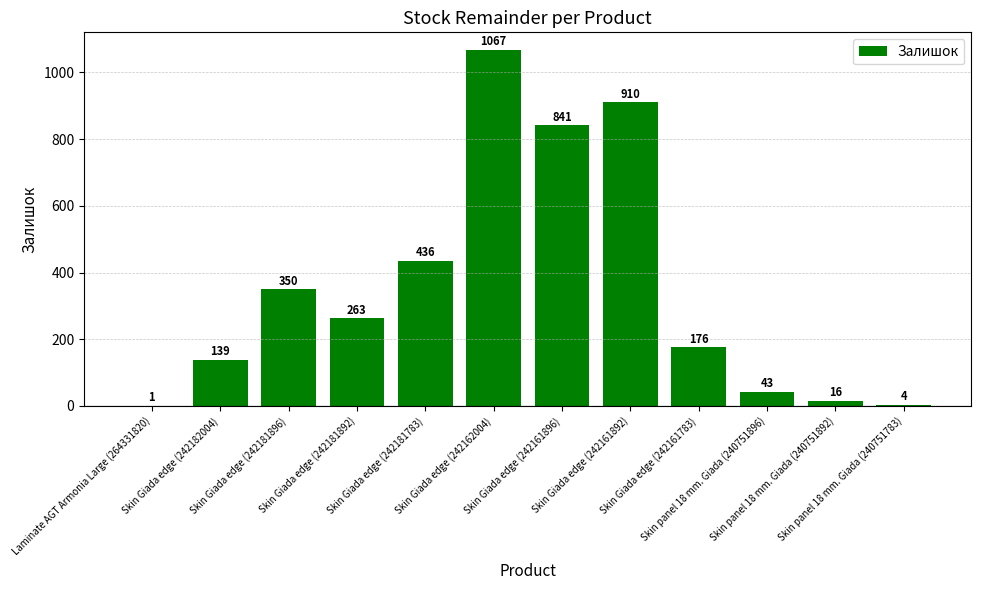

What is the sum of all values?

4246